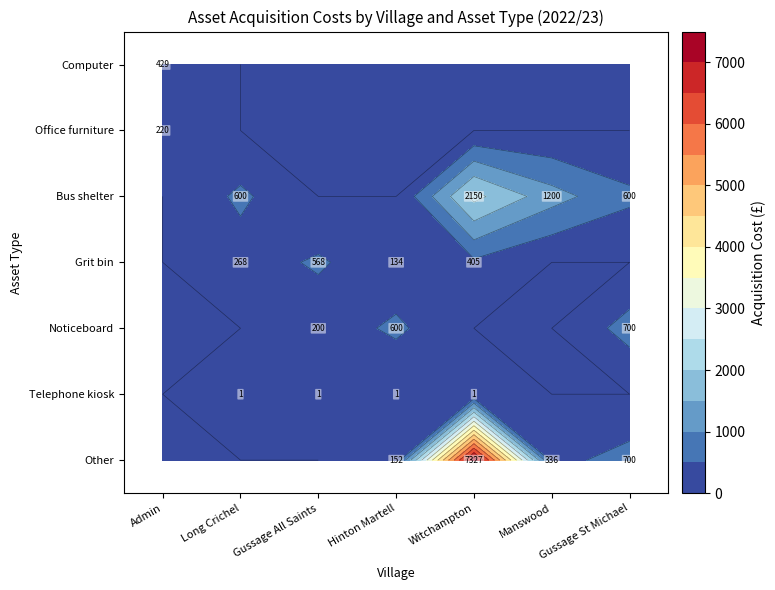

At Gussage All Saints, list the series in order from largest to smallest.

Grit bin, Noticeboard, Telephone kiosk, Computer, Office furniture, Bus shelter, Other